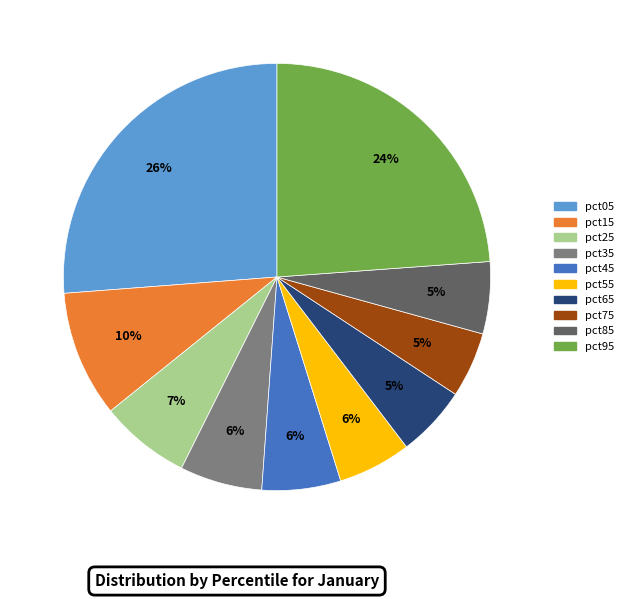

Which slice is the largest?

pct05